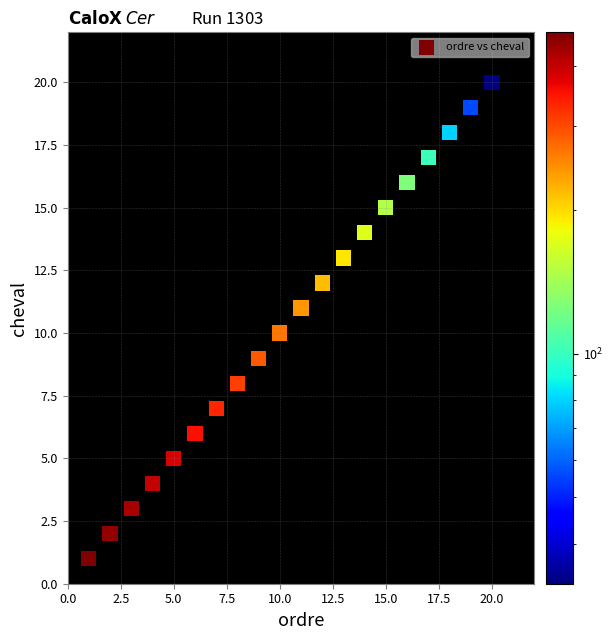

What is the range of X values (max minus min)?

19